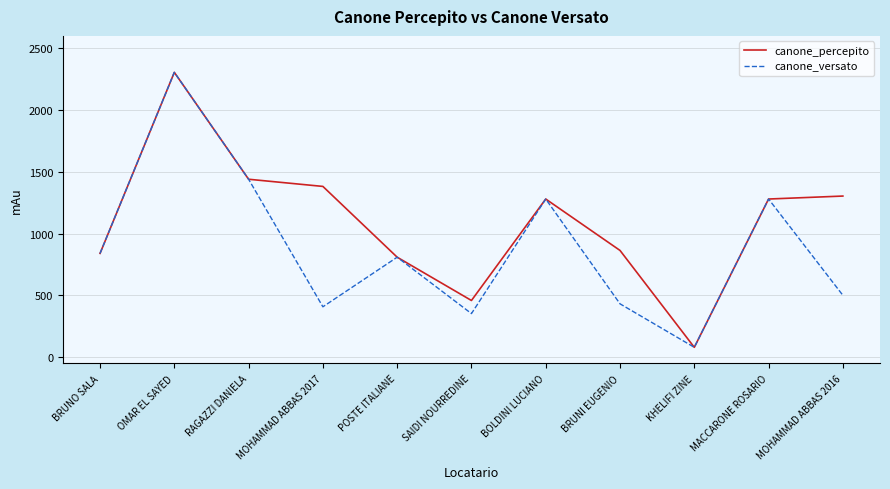

Read the canone_versato value at RAGAZZI DANIELA.

1440.0